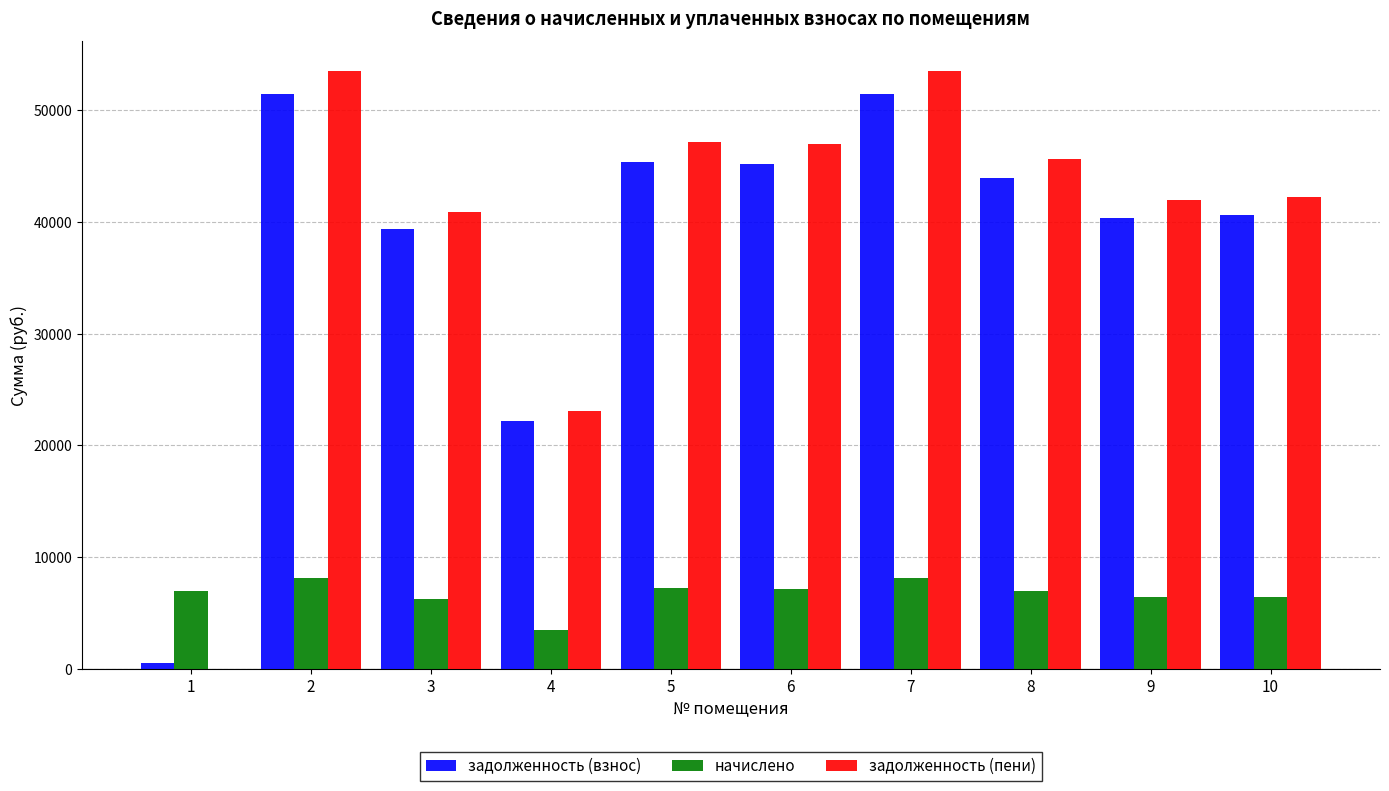

What is the sum of the задолженность (взнос) values at 7 and 8?

95355.9